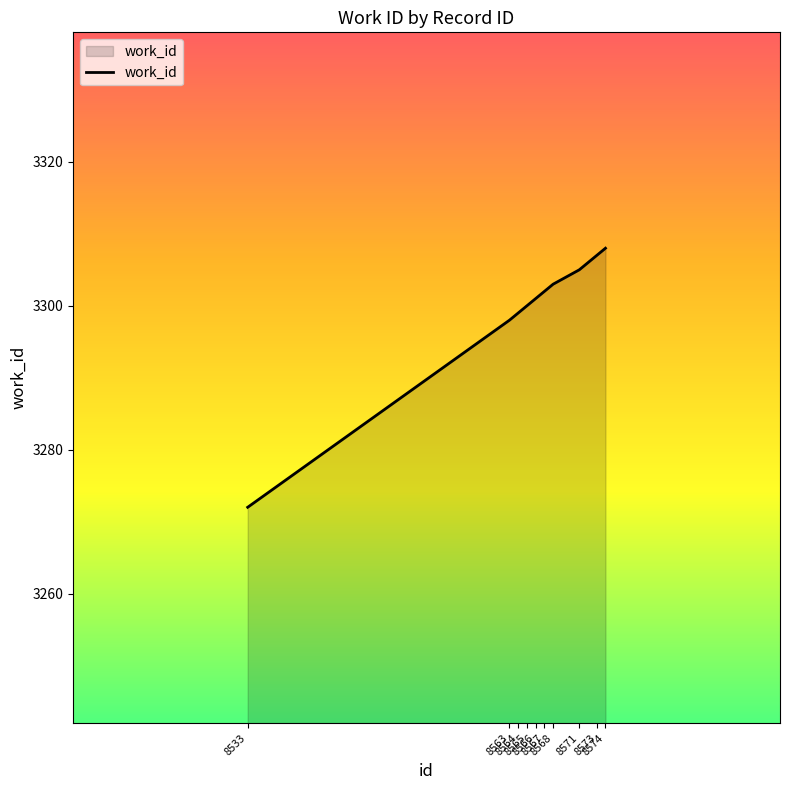

Does the chart have visible grid lines?

No